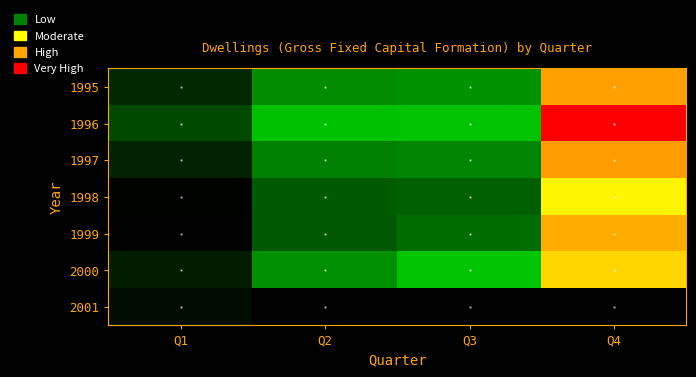

How many data points does each series have?

4